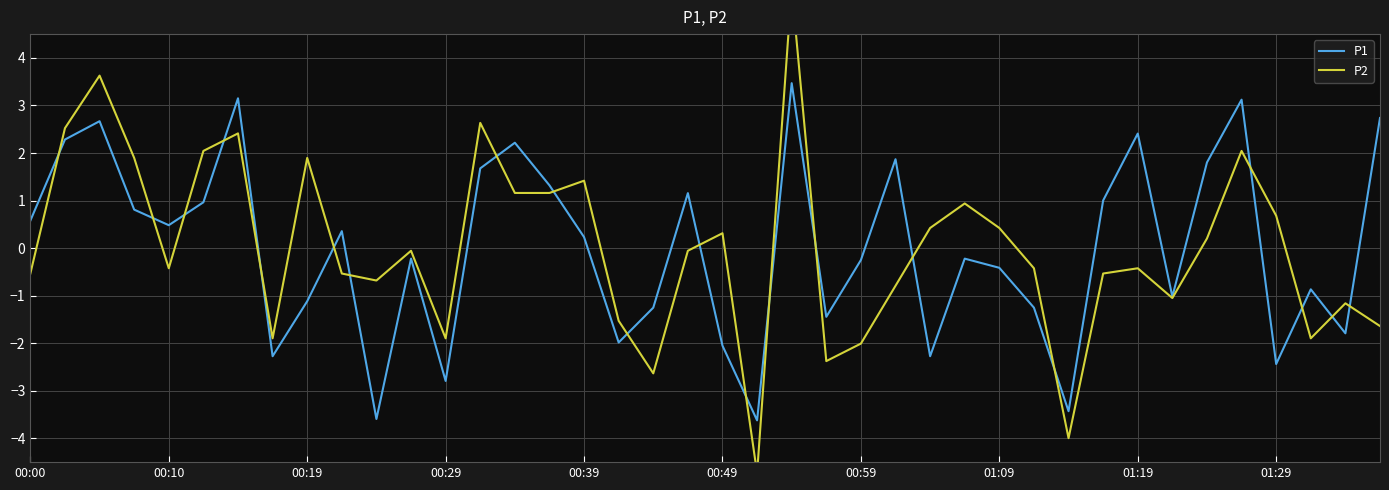

What are all the series names shown in the legend?

P1, P2